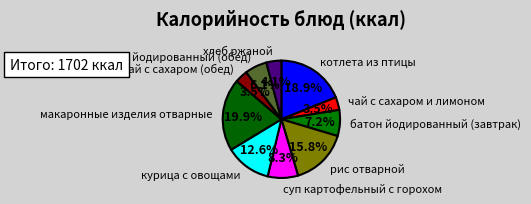

Combined, what portion of the pie is чай с сахаром и лимоном and чай с сахаром (обед)?

7.1%